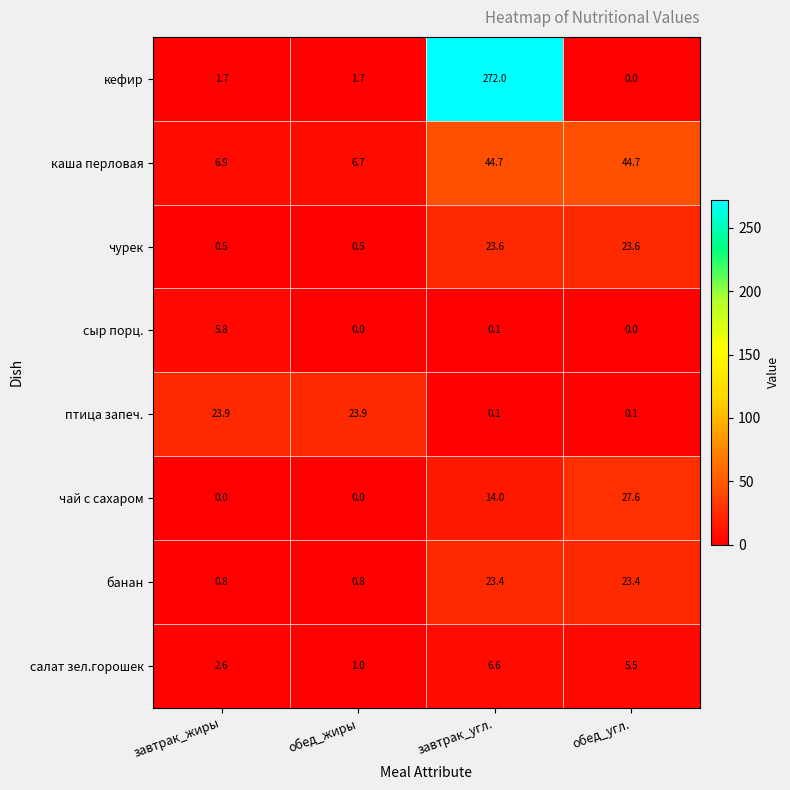

At which label does кефир first exceed 1?

завтрак_жиры